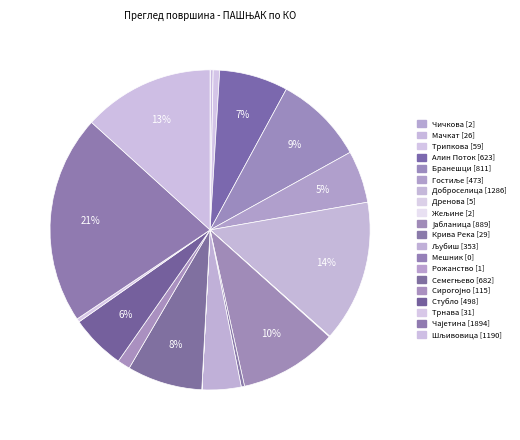

Is Чичкова the majority of the pie?

No